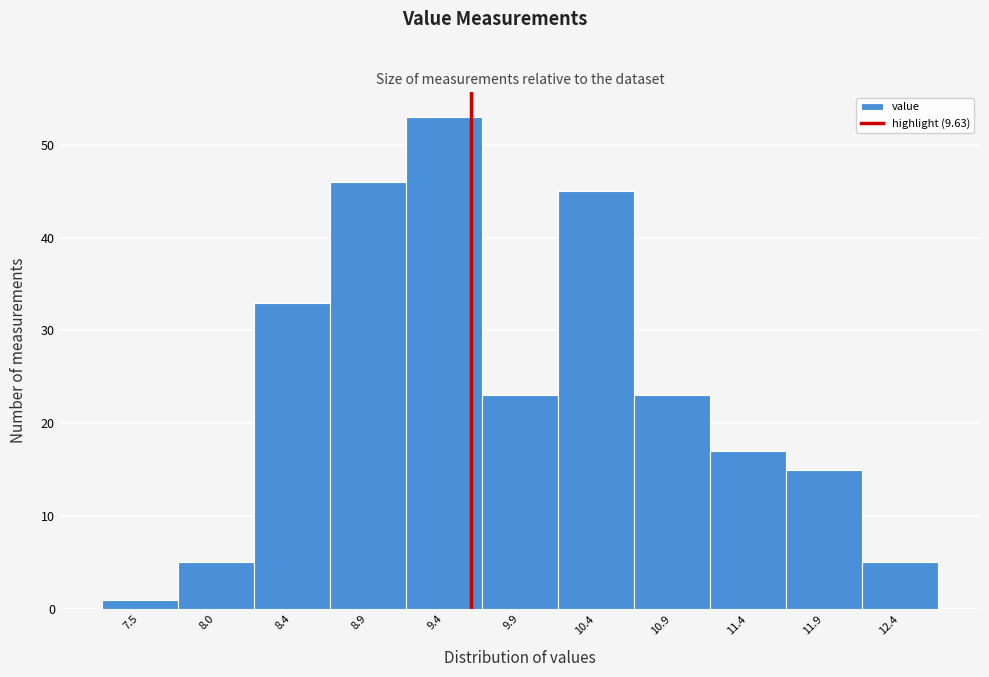

How tall is the bar that spans 7.7 to 8.2 on the x-axis? The values are not printed on the chart, so give them approximately, as read against the axis.

5